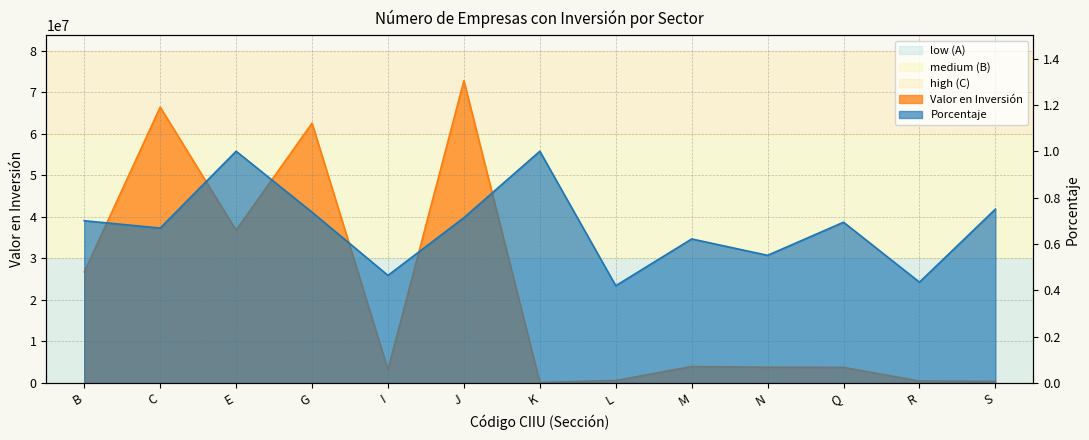

Between B and M, which series saw the biggest shift?

Valor en Inversión